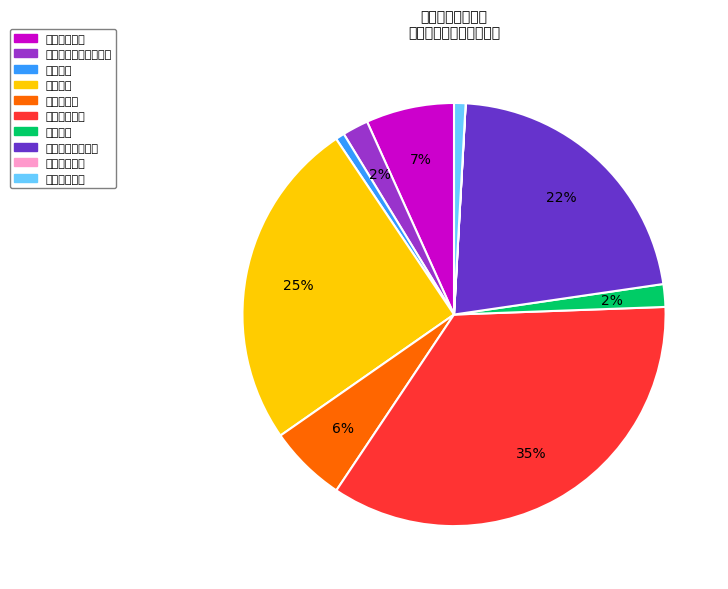

Is it true that 卫生健康支出 is 1% of the pie?

True